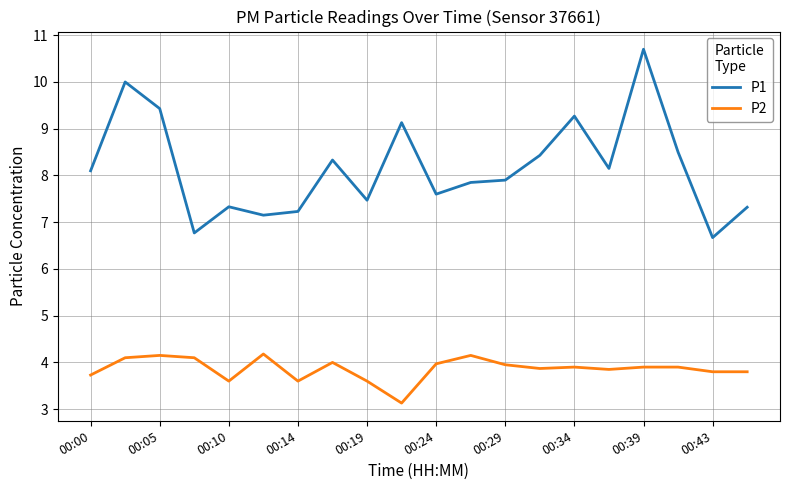

True or false: P2 and P1 cross at least once.

False